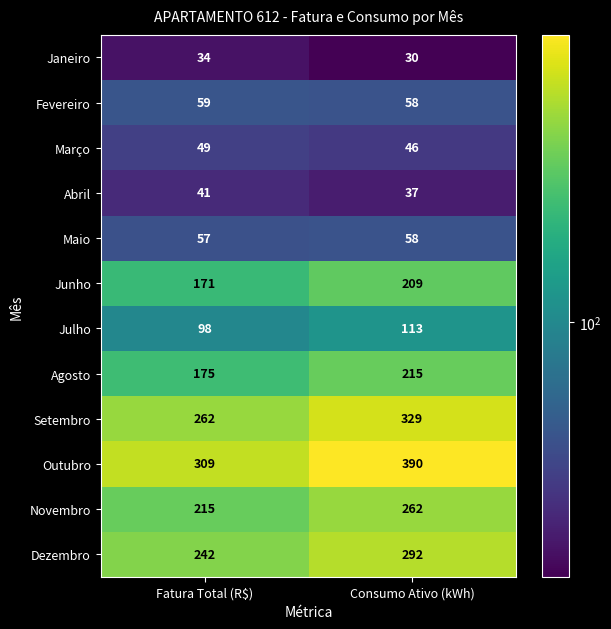

At how many categories does at least one series exceed 276?

2